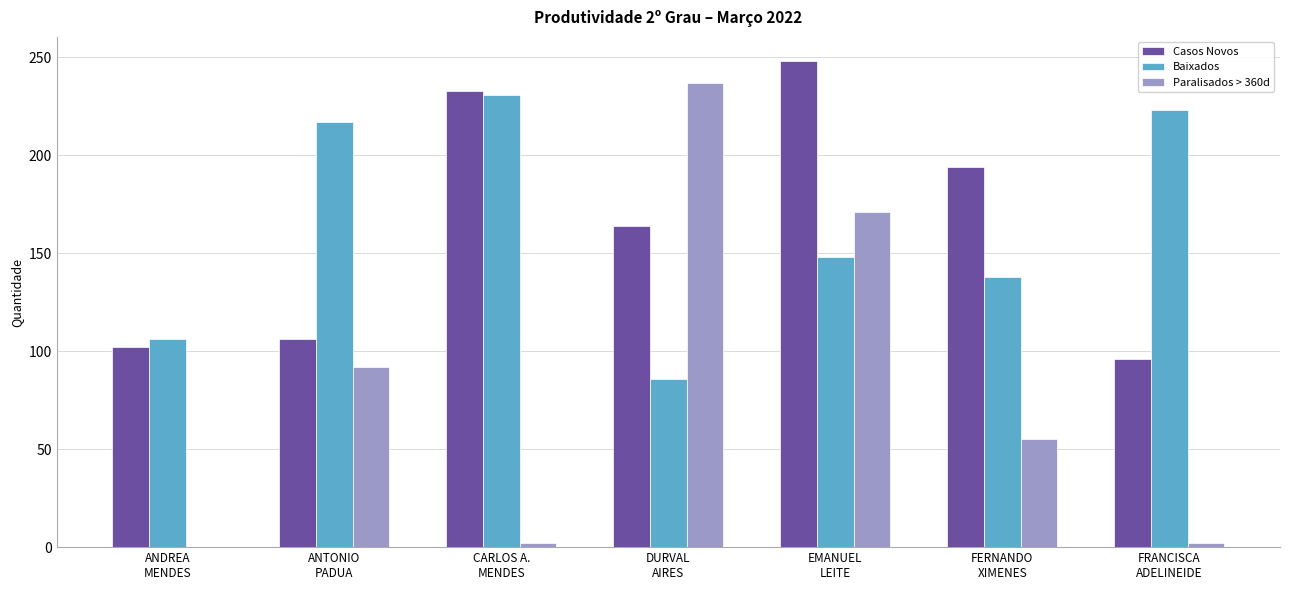

Where is Baixados nearest to the value 158?

EMANUEL
LEITE